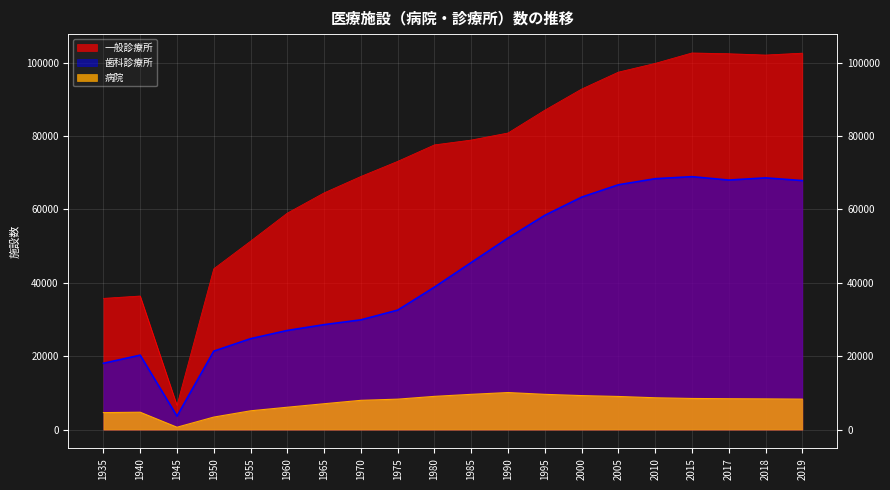

What are all the series names shown in the legend?

一般診療所, 歯科診療所, 病院